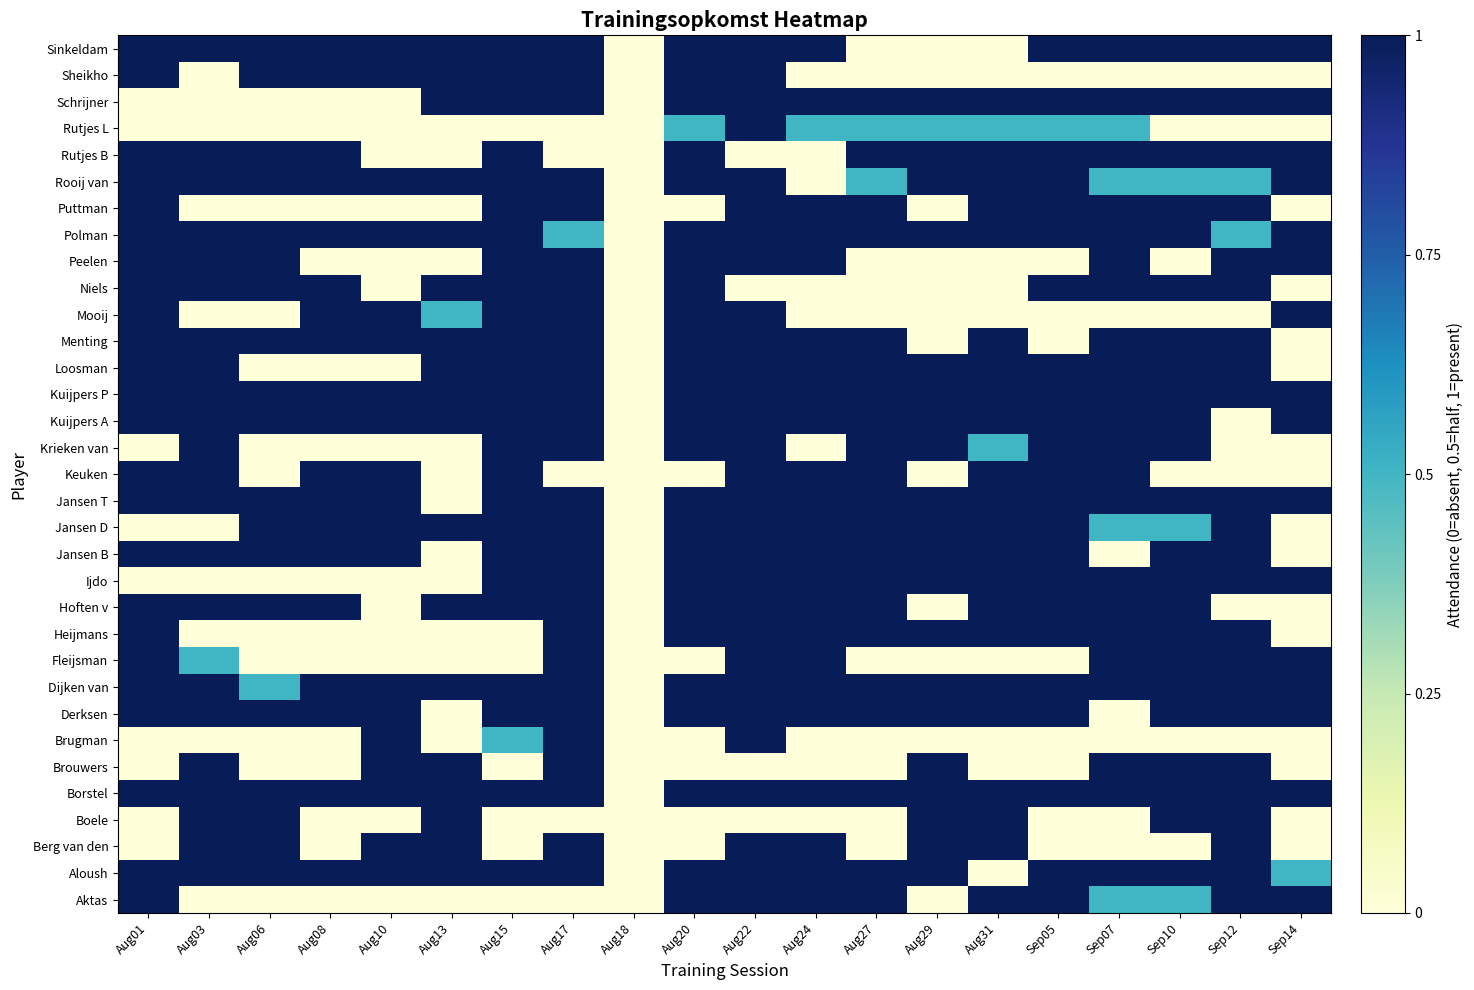

Reading right to left, extract all data points from this chart.

Aktas: Sep14=1.0	Sep12=1.0	Sep10=0.5	Sep07=0.5	Sep05=1.0	Aug31=1.0	Aug29=0.0	Aug27=1.0	Aug24=1.0	Aug22=1.0	Aug20=1.0	Aug18=0.0	Aug17=0.0	Aug15=0.0	Aug13=0.0	Aug10=0.0	Aug08=0.0	Aug06=0.0	Aug03=0.0	Aug01=1.0
Aloush: Sep14=0.5	Sep12=1.0	Sep10=1.0	Sep07=1.0	Sep05=1.0	Aug31=0.0	Aug29=1.0	Aug27=1.0	Aug24=1.0	Aug22=1.0	Aug20=1.0	Aug18=0.0	Aug17=1.0	Aug15=1.0	Aug13=1.0	Aug10=1.0	Aug08=1.0	Aug06=1.0	Aug03=1.0	Aug01=1.0
Berg van den: Sep14=0.0	Sep12=1.0	Sep10=0.0	Sep07=0.0	Sep05=0.0	Aug31=1.0	Aug29=1.0	Aug27=0.0	Aug24=1.0	Aug22=1.0	Aug20=0.0	Aug18=0.0	Aug17=1.0	Aug15=0.0	Aug13=1.0	Aug10=1.0	Aug08=0.0	Aug06=1.0	Aug03=1.0	Aug01=0.0
Boele: Sep14=0.0	Sep12=1.0	Sep10=1.0	Sep07=0.0	Sep05=0.0	Aug31=1.0	Aug29=1.0	Aug27=0.0	Aug24=0.0	Aug22=0.0	Aug20=0.0	Aug18=0.0	Aug17=0.0	Aug15=0.0	Aug13=1.0	Aug10=0.0	Aug08=0.0	Aug06=1.0	Aug03=1.0	Aug01=0.0
Borstel: Sep14=1.0	Sep12=1.0	Sep10=1.0	Sep07=1.0	Sep05=1.0	Aug31=1.0	Aug29=1.0	Aug27=1.0	Aug24=1.0	Aug22=1.0	Aug20=1.0	Aug18=0.0	Aug17=1.0	Aug15=1.0	Aug13=1.0	Aug10=1.0	Aug08=1.0	Aug06=1.0	Aug03=1.0	Aug01=1.0
Brouwers: Sep14=0.0	Sep12=1.0	Sep10=1.0	Sep07=1.0	Sep05=0.0	Aug31=0.0	Aug29=1.0	Aug27=0.0	Aug24=0.0	Aug22=0.0	Aug20=0.0	Aug18=0.0	Aug17=1.0	Aug15=0.0	Aug13=1.0	Aug10=1.0	Aug08=0.0	Aug06=0.0	Aug03=1.0	Aug01=0.0
Brugman: Sep14=0.0	Sep12=0.0	Sep10=0.0	Sep07=0.0	Sep05=0.0	Aug31=0.0	Aug29=0.0	Aug27=0.0	Aug24=0.0	Aug22=1.0	Aug20=0.0	Aug18=0.0	Aug17=1.0	Aug15=0.5	Aug13=0.0	Aug10=1.0	Aug08=0.0	Aug06=0.0	Aug03=0.0	Aug01=0.0
Derksen: Sep14=1.0	Sep12=1.0	Sep10=1.0	Sep07=0.0	Sep05=1.0	Aug31=1.0	Aug29=1.0	Aug27=1.0	Aug24=1.0	Aug22=1.0	Aug20=1.0	Aug18=0.0	Aug17=1.0	Aug15=1.0	Aug13=0.0	Aug10=1.0	Aug08=1.0	Aug06=1.0	Aug03=1.0	Aug01=1.0
Dijken van: Sep14=1.0	Sep12=1.0	Sep10=1.0	Sep07=1.0	Sep05=1.0	Aug31=1.0	Aug29=1.0	Aug27=1.0	Aug24=1.0	Aug22=1.0	Aug20=1.0	Aug18=0.0	Aug17=1.0	Aug15=1.0	Aug13=1.0	Aug10=1.0	Aug08=1.0	Aug06=0.5	Aug03=1.0	Aug01=1.0
Fleijsman: Sep14=1.0	Sep12=1.0	Sep10=1.0	Sep07=1.0	Sep05=0.0	Aug31=0.0	Aug29=0.0	Aug27=0.0	Aug24=1.0	Aug22=1.0	Aug20=0.0	Aug18=0.0	Aug17=1.0	Aug15=0.0	Aug13=0.0	Aug10=0.0	Aug08=0.0	Aug06=0.0	Aug03=0.5	Aug01=1.0
Heijmans: Sep14=0.0	Sep12=1.0	Sep10=1.0	Sep07=1.0	Sep05=1.0	Aug31=1.0	Aug29=1.0	Aug27=1.0	Aug24=1.0	Aug22=1.0	Aug20=1.0	Aug18=0.0	Aug17=1.0	Aug15=0.0	Aug13=0.0	Aug10=0.0	Aug08=0.0	Aug06=0.0	Aug03=0.0	Aug01=1.0
Hoften v: Sep14=0.0	Sep12=0.0	Sep10=1.0	Sep07=1.0	Sep05=1.0	Aug31=1.0	Aug29=0.0	Aug27=1.0	Aug24=1.0	Aug22=1.0	Aug20=1.0	Aug18=0.0	Aug17=1.0	Aug15=1.0	Aug13=1.0	Aug10=0.0	Aug08=1.0	Aug06=1.0	Aug03=1.0	Aug01=1.0
Ijdo: Sep14=1.0	Sep12=1.0	Sep10=1.0	Sep07=1.0	Sep05=1.0	Aug31=1.0	Aug29=1.0	Aug27=1.0	Aug24=1.0	Aug22=1.0	Aug20=1.0	Aug18=0.0	Aug17=1.0	Aug15=1.0	Aug13=0.0	Aug10=0.0	Aug08=0.0	Aug06=0.0	Aug03=0.0	Aug01=0.0
Jansen B: Sep14=0.0	Sep12=1.0	Sep10=1.0	Sep07=0.0	Sep05=1.0	Aug31=1.0	Aug29=1.0	Aug27=1.0	Aug24=1.0	Aug22=1.0	Aug20=1.0	Aug18=0.0	Aug17=1.0	Aug15=1.0	Aug13=0.0	Aug10=1.0	Aug08=1.0	Aug06=1.0	Aug03=1.0	Aug01=1.0
Jansen D: Sep14=0.0	Sep12=1.0	Sep10=0.5	Sep07=0.5	Sep05=1.0	Aug31=1.0	Aug29=1.0	Aug27=1.0	Aug24=1.0	Aug22=1.0	Aug20=1.0	Aug18=0.0	Aug17=1.0	Aug15=1.0	Aug13=1.0	Aug10=1.0	Aug08=1.0	Aug06=1.0	Aug03=0.0	Aug01=0.0
Jansen T: Sep14=1.0	Sep12=1.0	Sep10=1.0	Sep07=1.0	Sep05=1.0	Aug31=1.0	Aug29=1.0	Aug27=1.0	Aug24=1.0	Aug22=1.0	Aug20=1.0	Aug18=0.0	Aug17=1.0	Aug15=1.0	Aug13=0.0	Aug10=1.0	Aug08=1.0	Aug06=1.0	Aug03=1.0	Aug01=1.0
Keuken: Sep14=0.0	Sep12=0.0	Sep10=0.0	Sep07=1.0	Sep05=1.0	Aug31=1.0	Aug29=0.0	Aug27=1.0	Aug24=1.0	Aug22=1.0	Aug20=0.0	Aug18=0.0	Aug17=0.0	Aug15=1.0	Aug13=0.0	Aug10=1.0	Aug08=1.0	Aug06=0.0	Aug03=1.0	Aug01=1.0
Krieken van: Sep14=0.0	Sep12=0.0	Sep10=1.0	Sep07=1.0	Sep05=1.0	Aug31=0.5	Aug29=1.0	Aug27=1.0	Aug24=0.0	Aug22=1.0	Aug20=1.0	Aug18=0.0	Aug17=1.0	Aug15=1.0	Aug13=0.0	Aug10=0.0	Aug08=0.0	Aug06=0.0	Aug03=1.0	Aug01=0.0
Kuijpers A: Sep14=1.0	Sep12=0.0	Sep10=1.0	Sep07=1.0	Sep05=1.0	Aug31=1.0	Aug29=1.0	Aug27=1.0	Aug24=1.0	Aug22=1.0	Aug20=1.0	Aug18=0.0	Aug17=1.0	Aug15=1.0	Aug13=1.0	Aug10=1.0	Aug08=1.0	Aug06=1.0	Aug03=1.0	Aug01=1.0
Kuijpers P: Sep14=1.0	Sep12=1.0	Sep10=1.0	Sep07=1.0	Sep05=1.0	Aug31=1.0	Aug29=1.0	Aug27=1.0	Aug24=1.0	Aug22=1.0	Aug20=1.0	Aug18=0.0	Aug17=1.0	Aug15=1.0	Aug13=1.0	Aug10=1.0	Aug08=1.0	Aug06=1.0	Aug03=1.0	Aug01=1.0
Loosman: Sep14=0.0	Sep12=1.0	Sep10=1.0	Sep07=1.0	Sep05=1.0	Aug31=1.0	Aug29=1.0	Aug27=1.0	Aug24=1.0	Aug22=1.0	Aug20=1.0	Aug18=0.0	Aug17=1.0	Aug15=1.0	Aug13=1.0	Aug10=0.0	Aug08=0.0	Aug06=0.0	Aug03=1.0	Aug01=1.0
Menting: Sep14=0.0	Sep12=1.0	Sep10=1.0	Sep07=1.0	Sep05=0.0	Aug31=1.0	Aug29=0.0	Aug27=1.0	Aug24=1.0	Aug22=1.0	Aug20=1.0	Aug18=0.0	Aug17=1.0	Aug15=1.0	Aug13=1.0	Aug10=1.0	Aug08=1.0	Aug06=1.0	Aug03=1.0	Aug01=1.0
Mooij: Sep14=1.0	Sep12=0.0	Sep10=0.0	Sep07=0.0	Sep05=0.0	Aug31=0.0	Aug29=0.0	Aug27=0.0	Aug24=0.0	Aug22=1.0	Aug20=1.0	Aug18=0.0	Aug17=1.0	Aug15=1.0	Aug13=0.5	Aug10=1.0	Aug08=1.0	Aug06=0.0	Aug03=0.0	Aug01=1.0
Niels: Sep14=0.0	Sep12=1.0	Sep10=1.0	Sep07=1.0	Sep05=1.0	Aug31=0.0	Aug29=0.0	Aug27=0.0	Aug24=0.0	Aug22=0.0	Aug20=1.0	Aug18=0.0	Aug17=1.0	Aug15=1.0	Aug13=1.0	Aug10=0.0	Aug08=1.0	Aug06=1.0	Aug03=1.0	Aug01=1.0
Peelen: Sep14=1.0	Sep12=1.0	Sep10=0.0	Sep07=1.0	Sep05=0.0	Aug31=0.0	Aug29=0.0	Aug27=0.0	Aug24=1.0	Aug22=1.0	Aug20=1.0	Aug18=0.0	Aug17=1.0	Aug15=1.0	Aug13=0.0	Aug10=0.0	Aug08=0.0	Aug06=1.0	Aug03=1.0	Aug01=1.0
Polman: Sep14=1.0	Sep12=0.5	Sep10=1.0	Sep07=1.0	Sep05=1.0	Aug31=1.0	Aug29=1.0	Aug27=1.0	Aug24=1.0	Aug22=1.0	Aug20=1.0	Aug18=0.0	Aug17=0.5	Aug15=1.0	Aug13=1.0	Aug10=1.0	Aug08=1.0	Aug06=1.0	Aug03=1.0	Aug01=1.0
Puttman: Sep14=0.0	Sep12=1.0	Sep10=1.0	Sep07=1.0	Sep05=1.0	Aug31=1.0	Aug29=0.0	Aug27=1.0	Aug24=1.0	Aug22=1.0	Aug20=0.0	Aug18=0.0	Aug17=1.0	Aug15=1.0	Aug13=0.0	Aug10=0.0	Aug08=0.0	Aug06=0.0	Aug03=0.0	Aug01=1.0
Rooij van: Sep14=1.0	Sep12=0.5	Sep10=0.5	Sep07=0.5	Sep05=1.0	Aug31=1.0	Aug29=1.0	Aug27=0.5	Aug24=0.0	Aug22=1.0	Aug20=1.0	Aug18=0.0	Aug17=1.0	Aug15=1.0	Aug13=1.0	Aug10=1.0	Aug08=1.0	Aug06=1.0	Aug03=1.0	Aug01=1.0
Rutjes B: Sep14=1.0	Sep12=1.0	Sep10=1.0	Sep07=1.0	Sep05=1.0	Aug31=1.0	Aug29=1.0	Aug27=1.0	Aug24=0.0	Aug22=0.0	Aug20=1.0	Aug18=0.0	Aug17=0.0	Aug15=1.0	Aug13=0.0	Aug10=0.0	Aug08=1.0	Aug06=1.0	Aug03=1.0	Aug01=1.0
Rutjes L: Sep14=0.0	Sep12=0.0	Sep10=0.0	Sep07=0.5	Sep05=0.5	Aug31=0.5	Aug29=0.5	Aug27=0.5	Aug24=0.5	Aug22=1.0	Aug20=0.5	Aug18=0.0	Aug17=0.0	Aug15=0.0	Aug13=0.0	Aug10=0.0	Aug08=0.0	Aug06=0.0	Aug03=0.0	Aug01=0.0
Schrijner: Sep14=1.0	Sep12=1.0	Sep10=1.0	Sep07=1.0	Sep05=1.0	Aug31=1.0	Aug29=1.0	Aug27=1.0	Aug24=1.0	Aug22=1.0	Aug20=1.0	Aug18=0.0	Aug17=1.0	Aug15=1.0	Aug13=1.0	Aug10=0.0	Aug08=0.0	Aug06=0.0	Aug03=0.0	Aug01=0.0
Sheikho: Sep14=0.0	Sep12=0.0	Sep10=0.0	Sep07=0.0	Sep05=0.0	Aug31=0.0	Aug29=0.0	Aug27=0.0	Aug24=0.0	Aug22=1.0	Aug20=1.0	Aug18=0.0	Aug17=1.0	Aug15=1.0	Aug13=1.0	Aug10=1.0	Aug08=1.0	Aug06=1.0	Aug03=0.0	Aug01=1.0
Sinkeldam: Sep14=1.0	Sep12=1.0	Sep10=1.0	Sep07=1.0	Sep05=1.0	Aug31=0.0	Aug29=0.0	Aug27=0.0	Aug24=1.0	Aug22=1.0	Aug20=1.0	Aug18=0.0	Aug17=1.0	Aug15=1.0	Aug13=1.0	Aug10=1.0	Aug08=1.0	Aug06=1.0	Aug03=1.0	Aug01=1.0